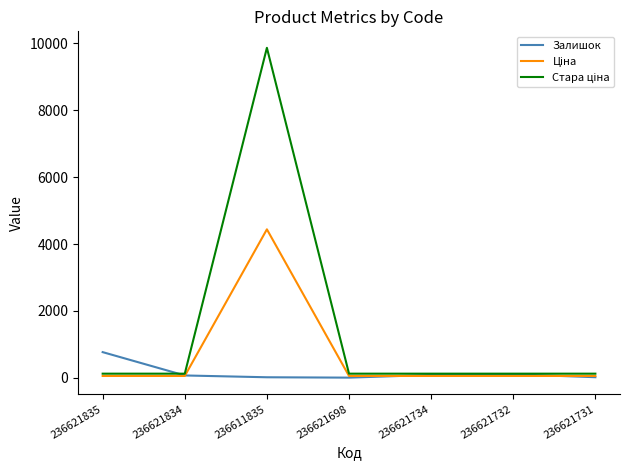

Which category has the highest value in the Залишок series?

236621835